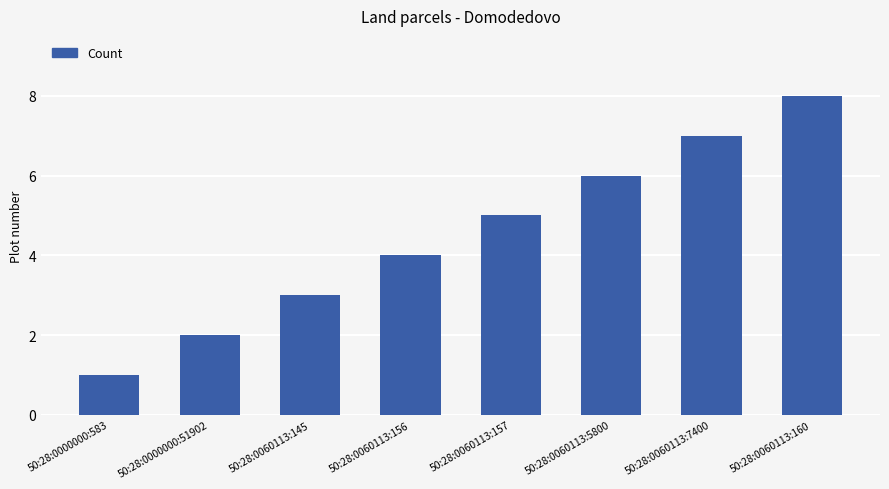

Rank the categories by value from highest to lowest.

50:28:0060113:160, 50:28:0060113:7400, 50:28:0060113:5800, 50:28:0060113:157, 50:28:0060113:156, 50:28:0060113:145, 50:28:0000000:51902, 50:28:0000000:583